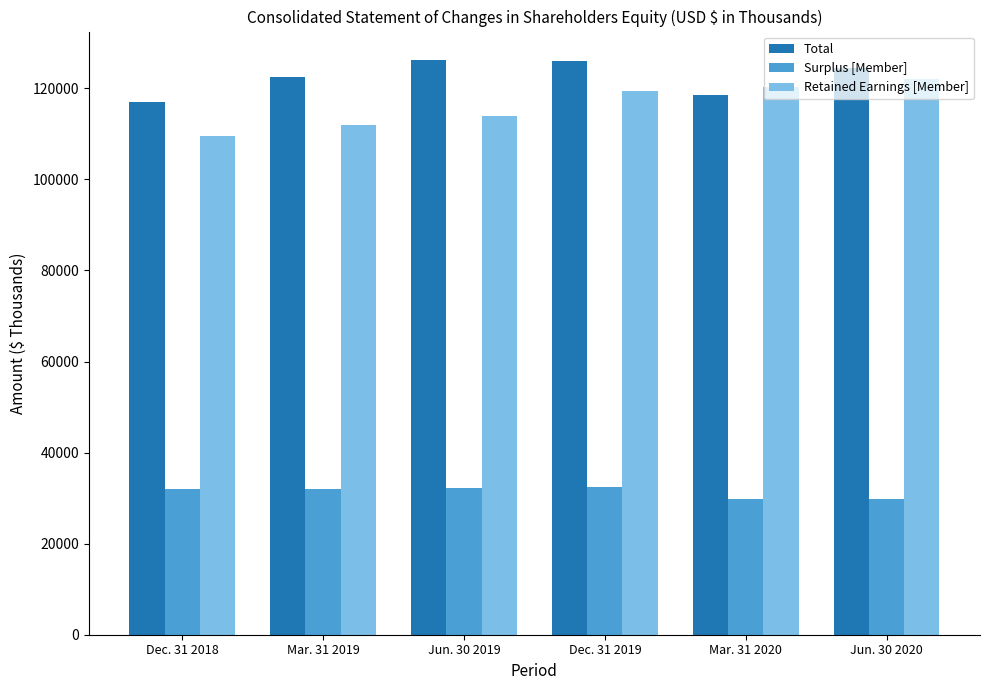

What is the value of the Surplus [Member] bar at the 4th from the left?

32359